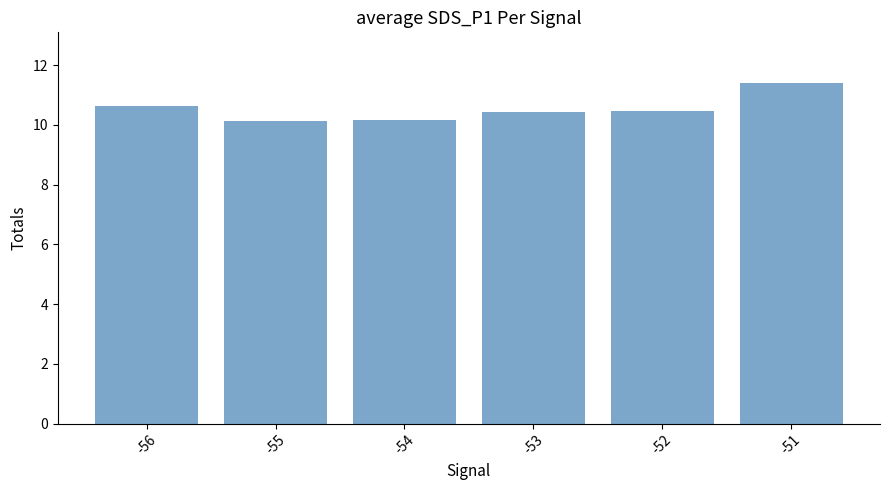

What is the value of the 1st bar from the left?

10.6